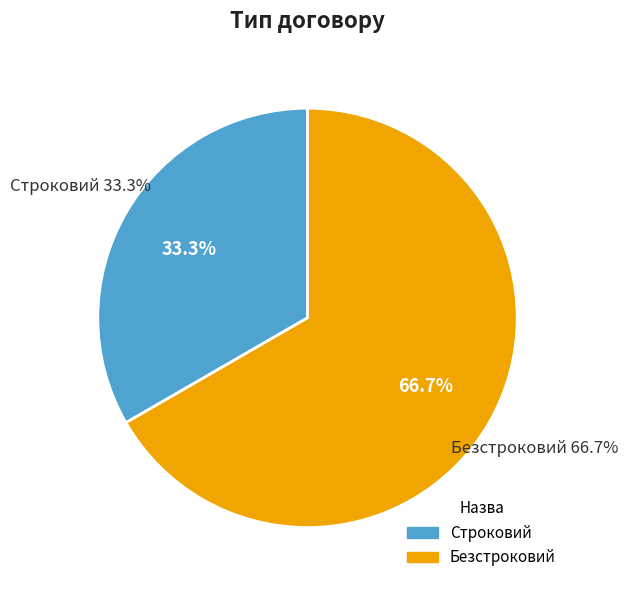

What is the largest slice in the pie chart?

Безстроковий